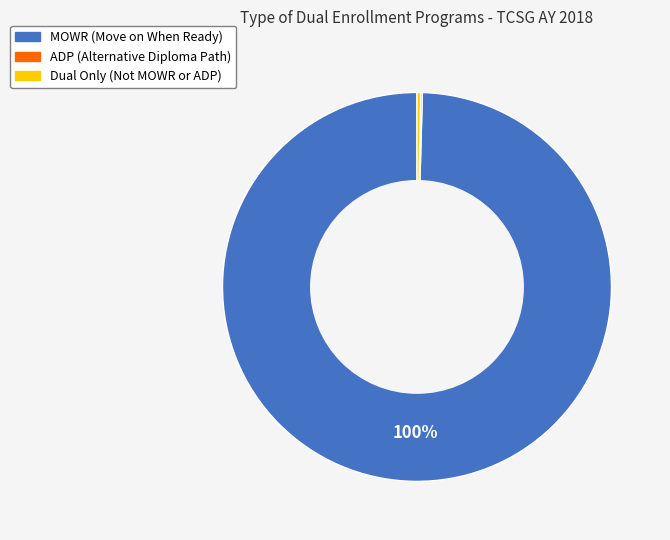

What is the majority slice?

MOWR (Move on When Ready)